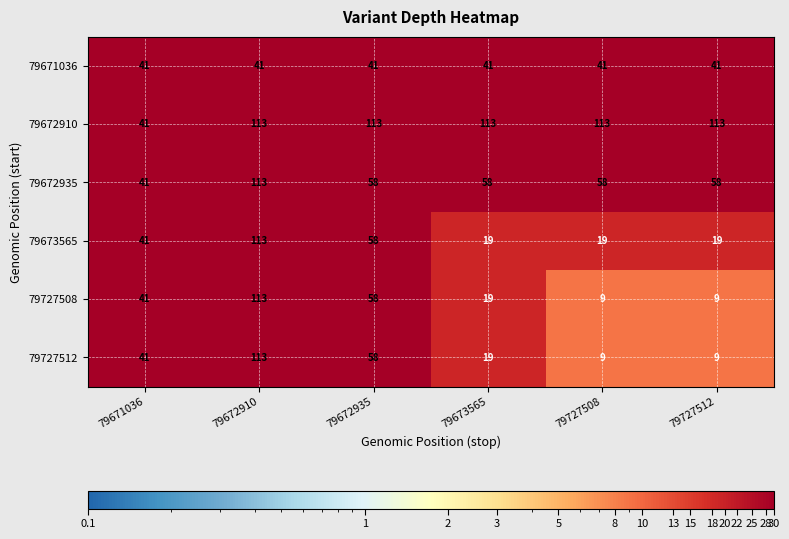

What is the minimum value shown in the chart?

9